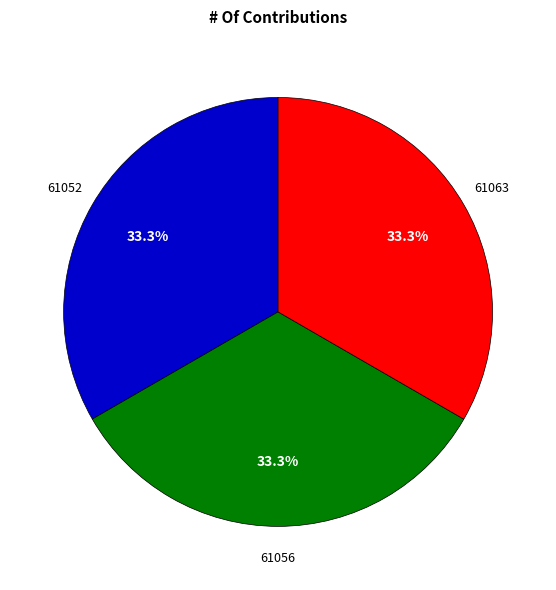

Is there a majority slice in this chart?

No